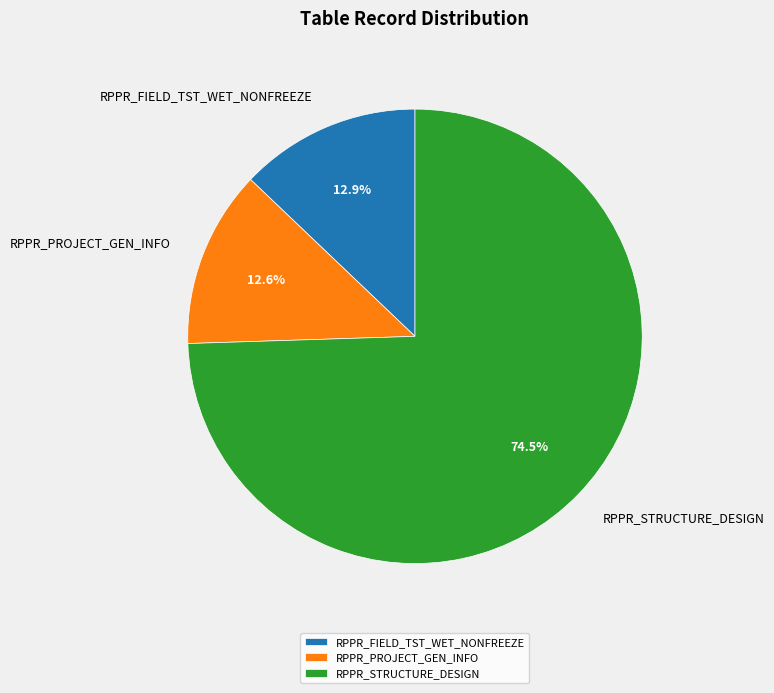

What is the ratio of the value at RPPR_PROJECT_GEN_INFO to the value at RPPR_FIELD_TST_WET_NONFREEZE?

1.0